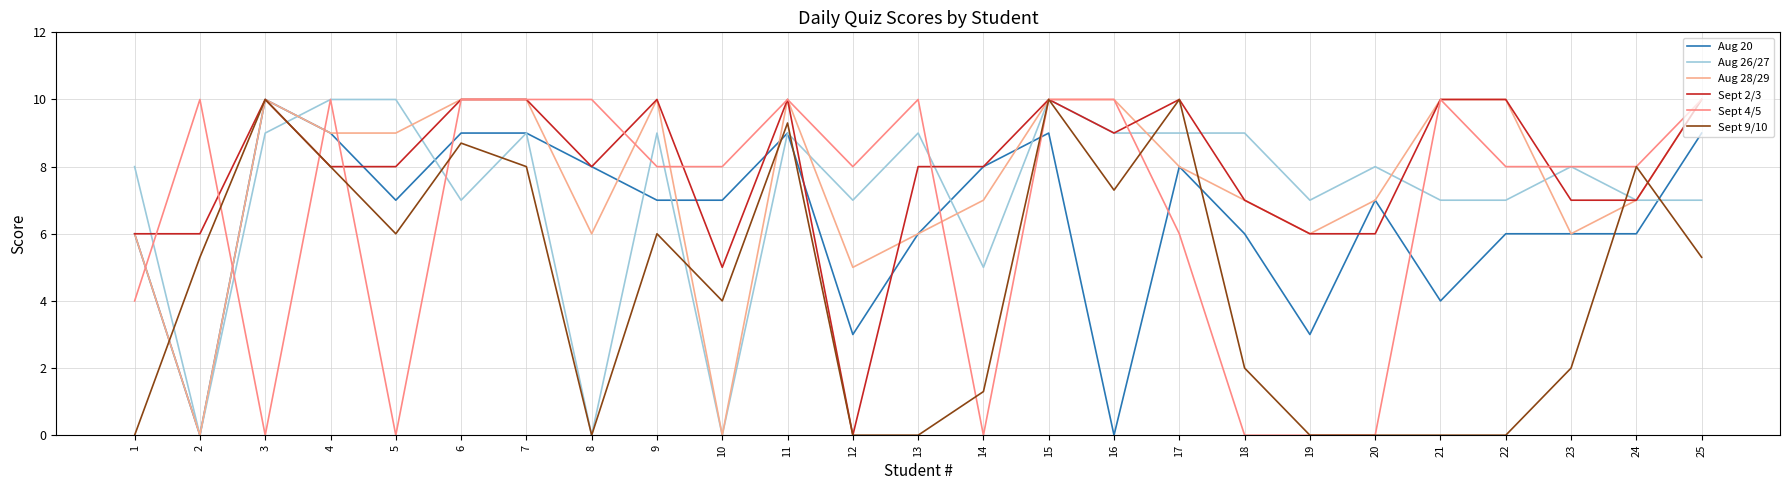

How many lines are shown in the chart?

6